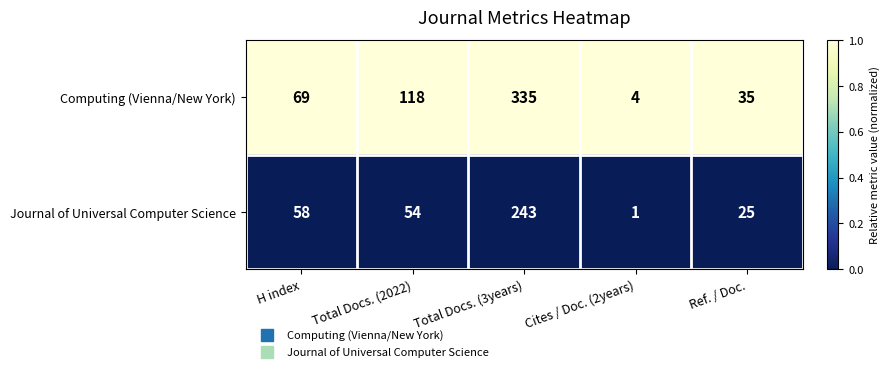

Which series has the largest range (max minus min)?

Computing (Vienna/New York)